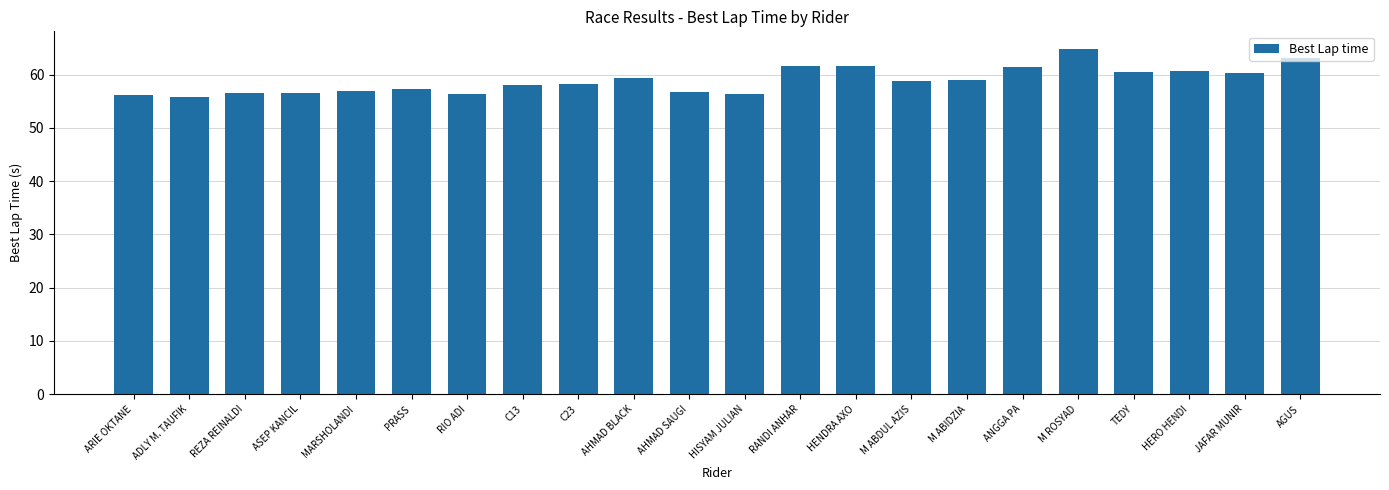

What is the label of the 1st bar from the right?

AGUS